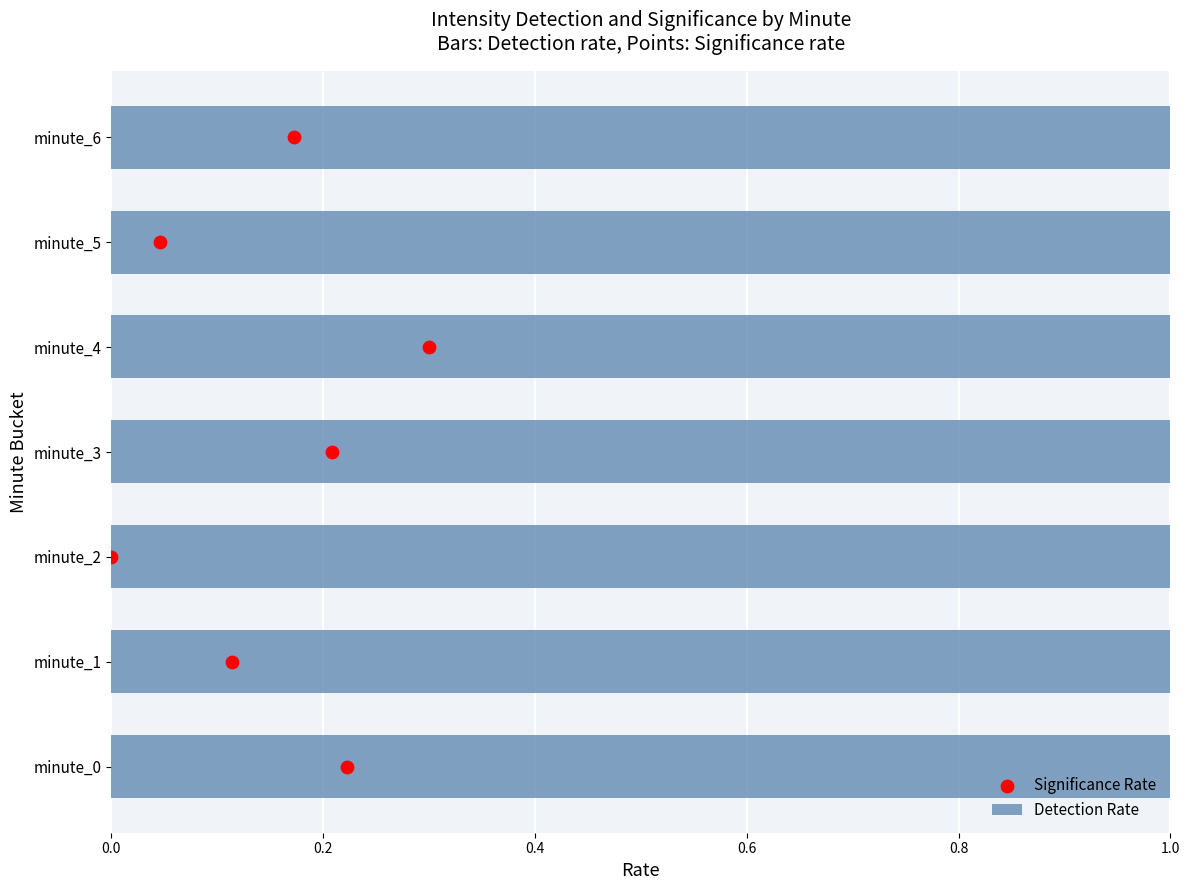

Which series reaches the minimum Y coordinate?

Significance Rate